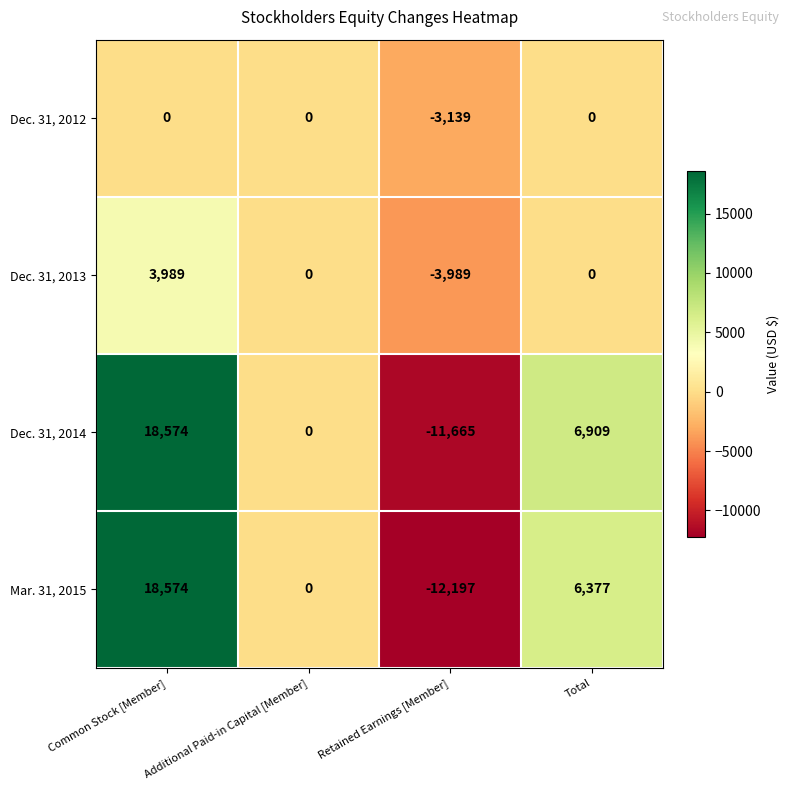

Which series has the largest total across all categories?

Dec. 31, 2014